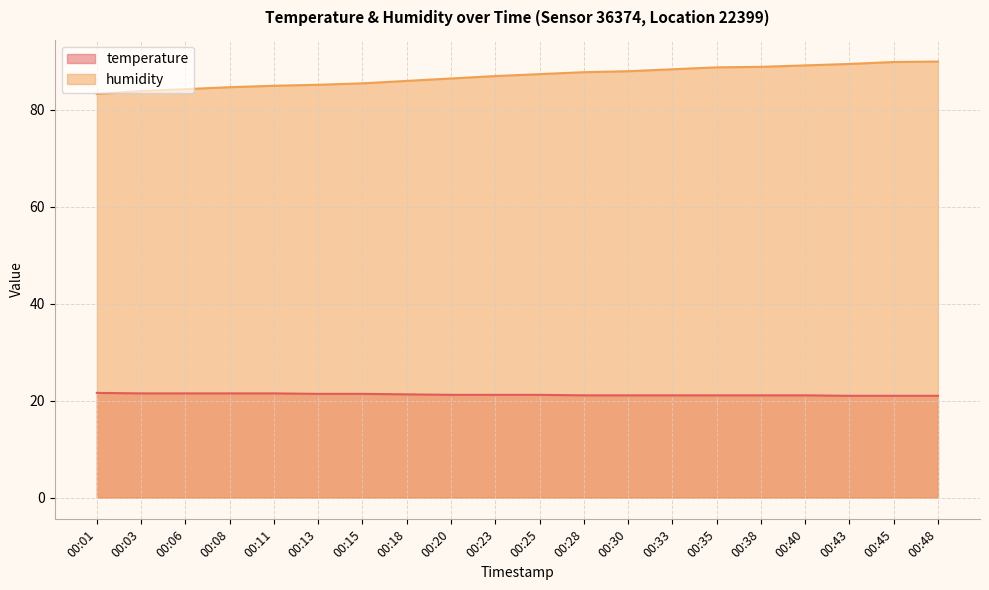

At how many categories does at least one series exceed 79?

20